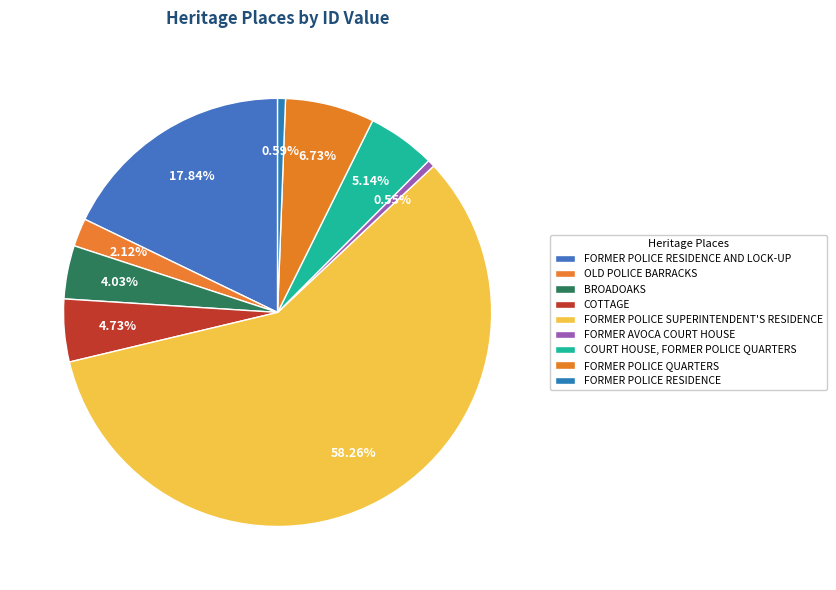

Do COURT HOUSE, FORMER POLICE QUARTERS and OLD POLICE BARRACKS together represent more than half of the pie?

No